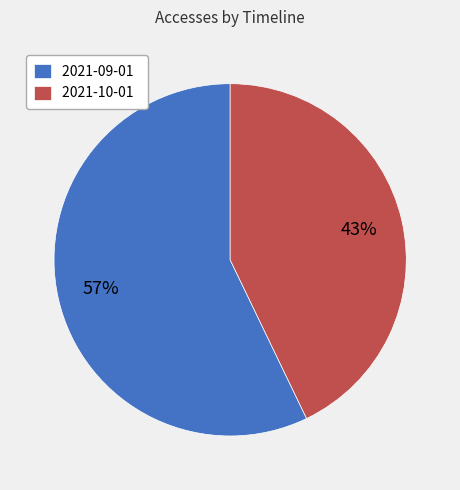

How many segments does this pie chart have?

2